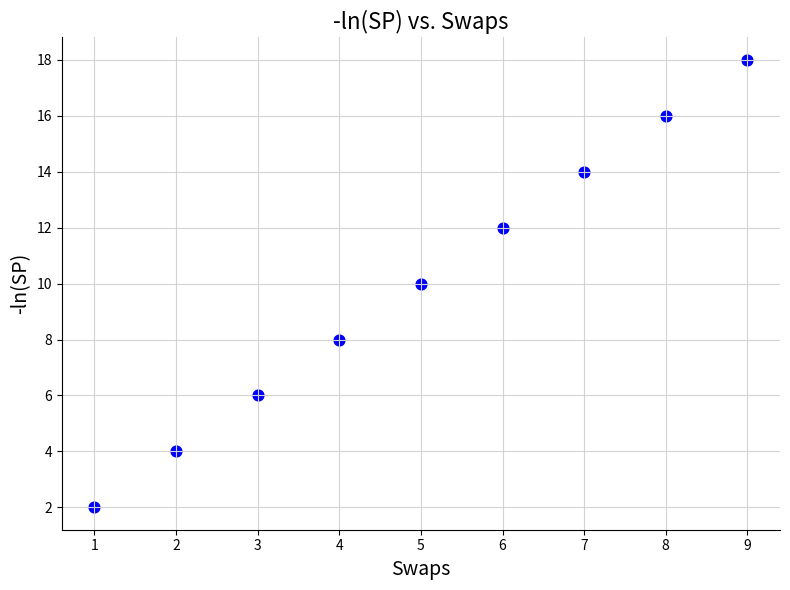

What is the average Y value?

10